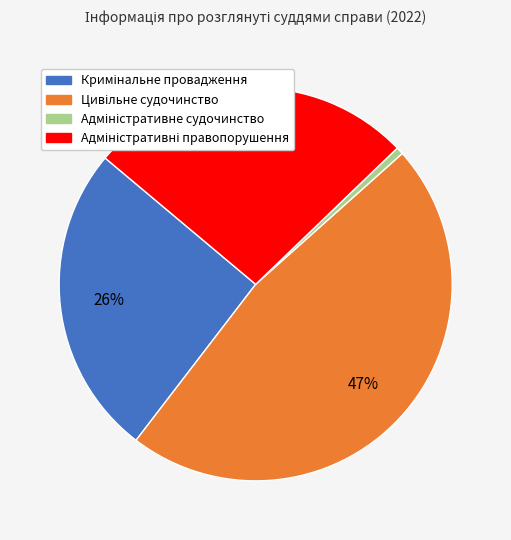

Is there a majority slice in this chart?

No